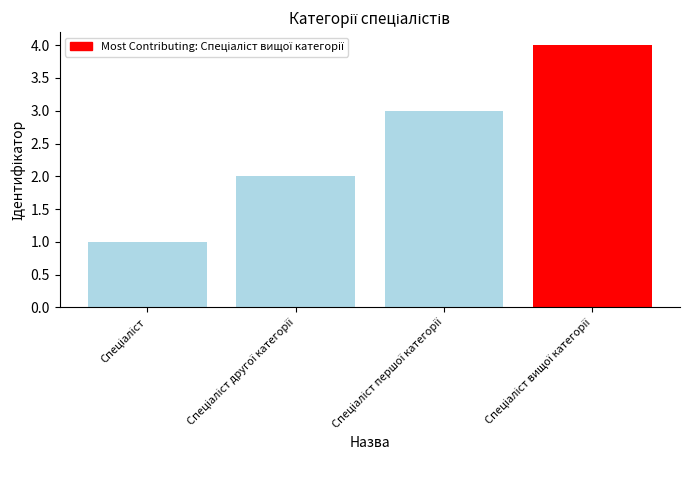

What is the difference between the maximum and minimum values?

3